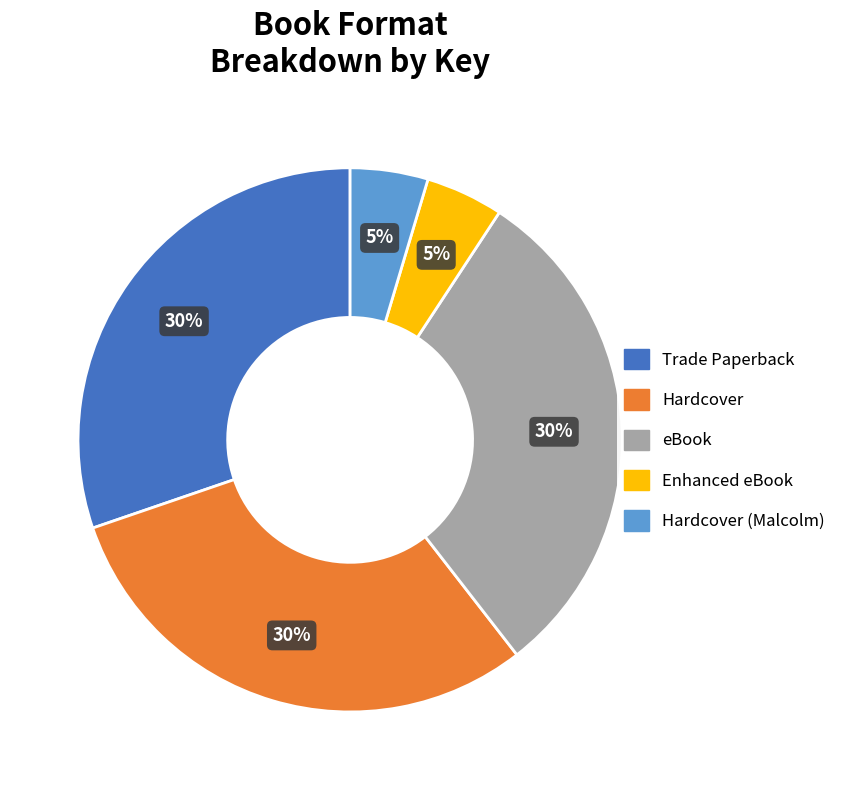

To the nearest percent, what is the average slice percentage?

20%